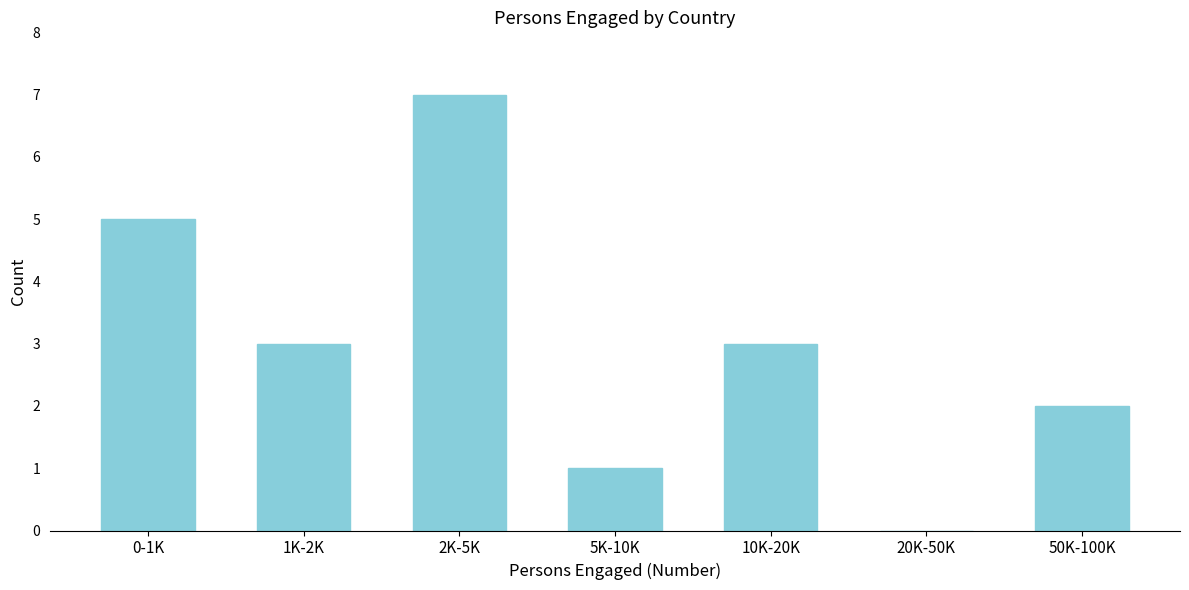

Reading left to right, extract all data points from this chart.

0-1K=5	1K-2K=3	2K-5K=7	5K-10K=1	10K-20K=3	20K-50K=0	50K-100K=2